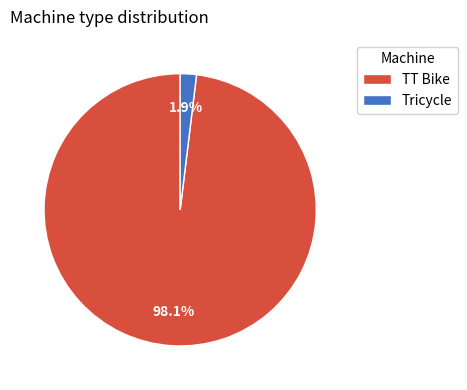

What percentage is the TT Bike slice, to the nearest percent?

98%